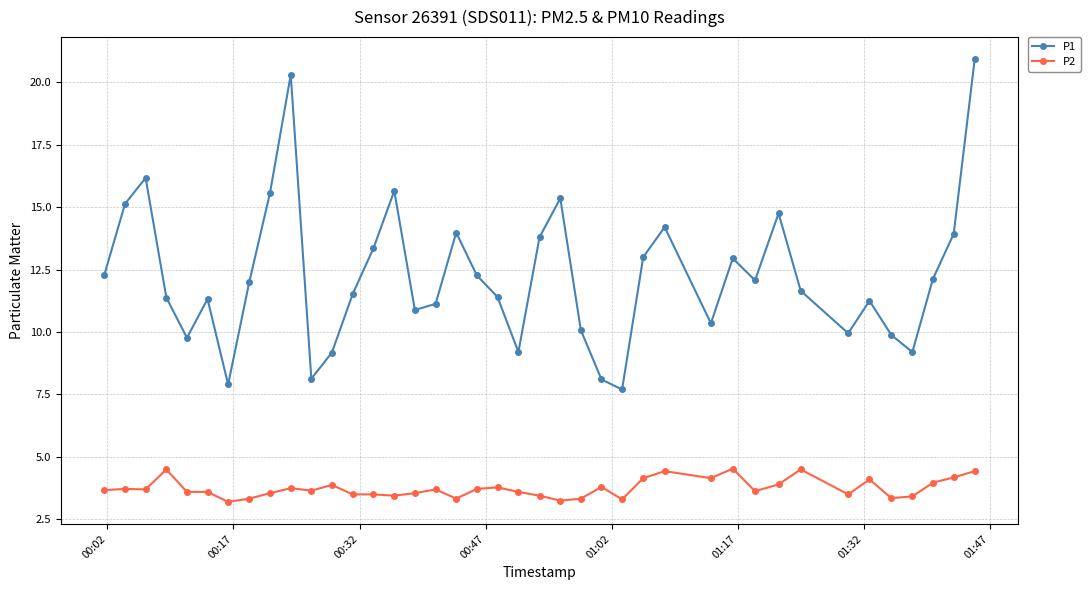

True or false: P1 and P2 cross at least once.

False